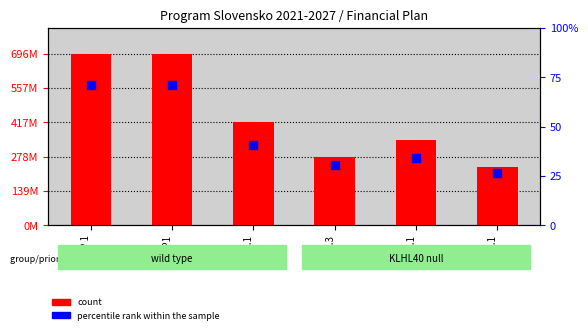

At how many categories does at least one series exceed 148554848?

6